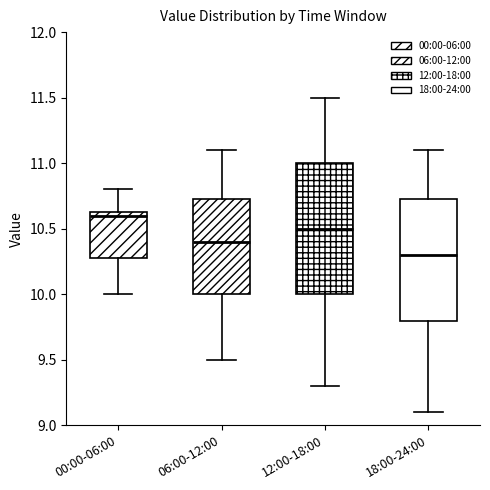

Which box's median line is the highest?

00:00-06:00